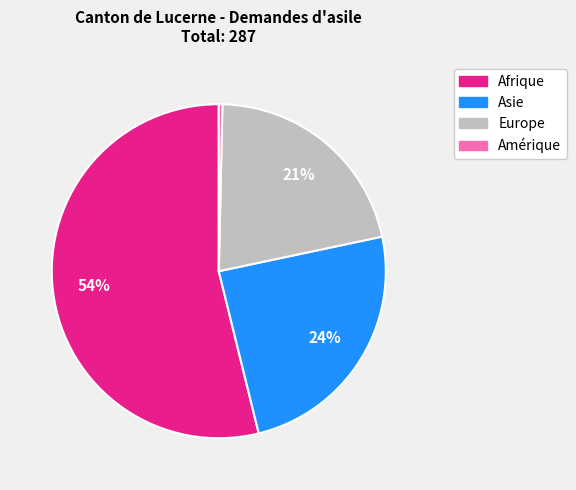

Count the number of slices in the pie.

4